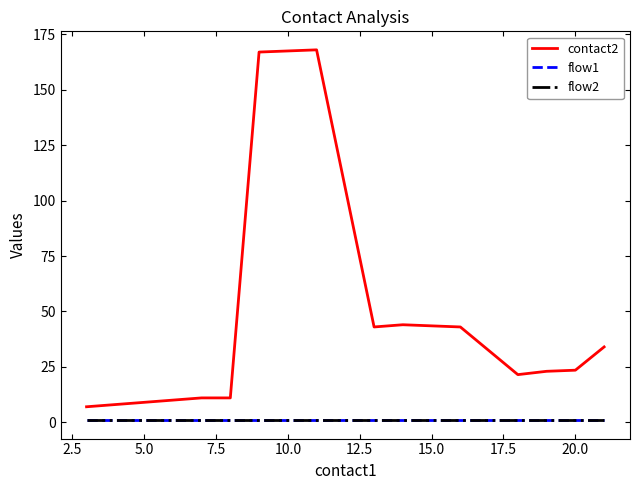

Does the chart have visible grid lines?

No